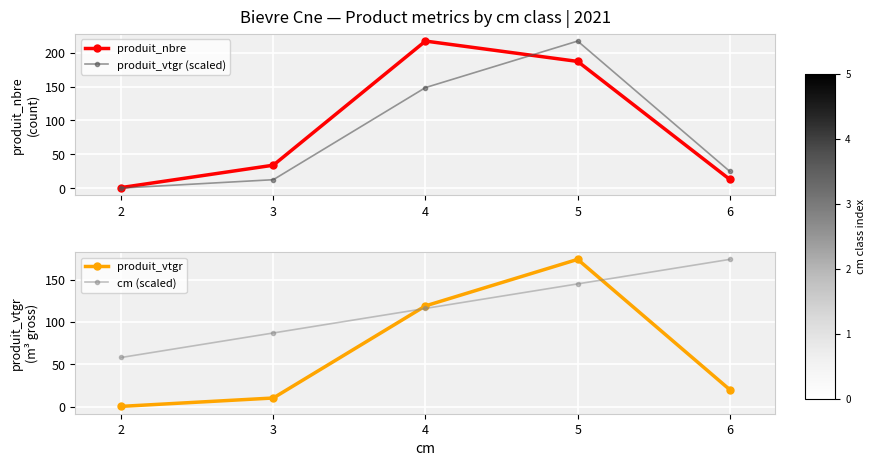

Where is the first local maximum for produit_nbre?

4